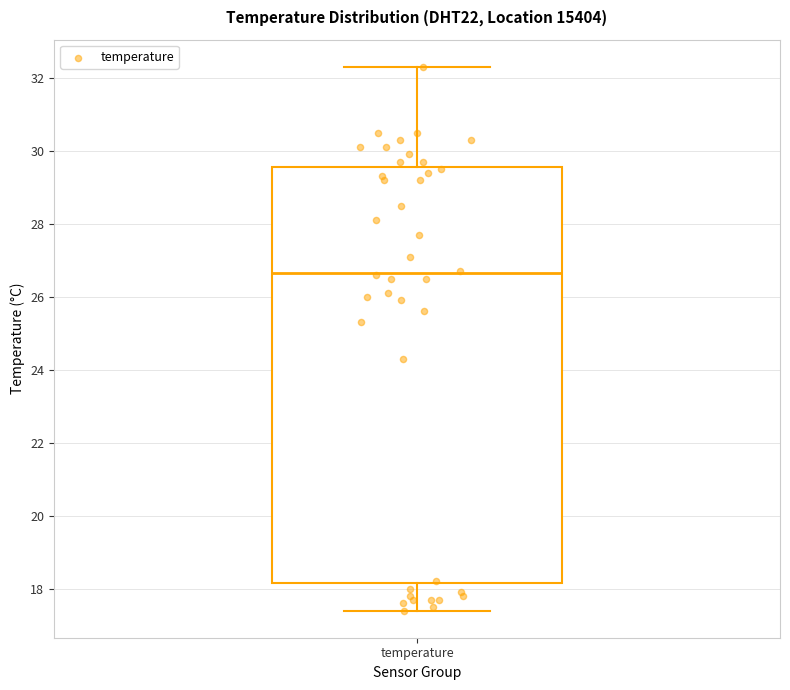

Transcribe this box plot: give where the median line is, the range the box spans, and where the two whiskers end, as read against the y-axis. The values are not printed on the chart, so give them approximately, as read against the axis.

median 26.6, box 18.2 to 29.6, whiskers 17.4 to 32.4